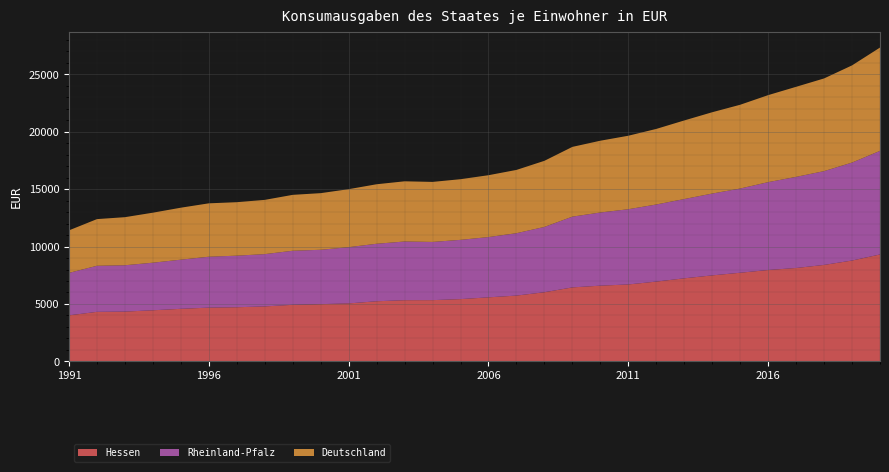

Reading left to right, extract all data points from this chart.

Hessen: 1991=4010	1992=4315	1993=4337	1994=4452	1995=4579	1996=4683	1997=4716	1998=4789	1999=4927	2000=4986	2001=5050	2002=5237	2003=5330	2004=5335	2005=5424	2006=5578	2007=5731	2008=6023	2009=6444	2010=6595	2011=6701	2012=6950	2013=7235	2014=7490	2015=7720	2016=7958	2017=8133	2018=8401	2019=8783	2020=9311
Rheinland-Pfalz: 1991=3699	1992=4011	1993=4035	1994=4143	1995=4279	1996=4432	1997=4490	1998=4552	1999=4707	2000=4733	2001=4896	2002=5006	2003=5110	2004=5067	2005=5159	2006=5249	2007=5431	2008=5687	2009=6160	2010=6371	2011=6549	2012=6712	2013=6902	2014=7124	2015=7331	2016=7650	2017=7934	2018=8166	2019=8529	2020=9021
Deutschland: 1991=3703	1992=4064	1993=4186	1994=4355	1995=4526	1996=4649	1997=4657	1998=4724	1999=4868	2000=4931	2001=5050	2002=5182	2003=5241	2004=5227	2005=5282	2006=5385	2007=5510	2008=5756	2009=6075	2010=6249	2011=6399	2012=6580	2013=6843	2014=7081	2015=7295	2016=7576	2017=7842	2018=8071	2019=8462	2020=8995